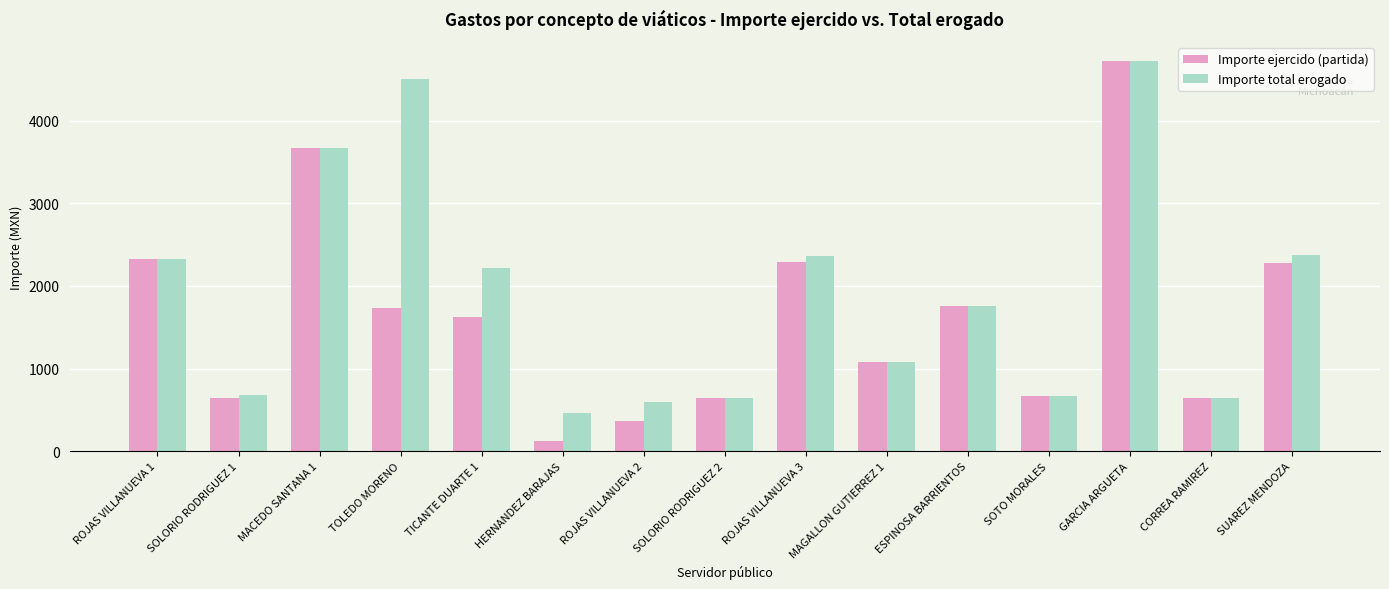

How many groups of bars are there?

15